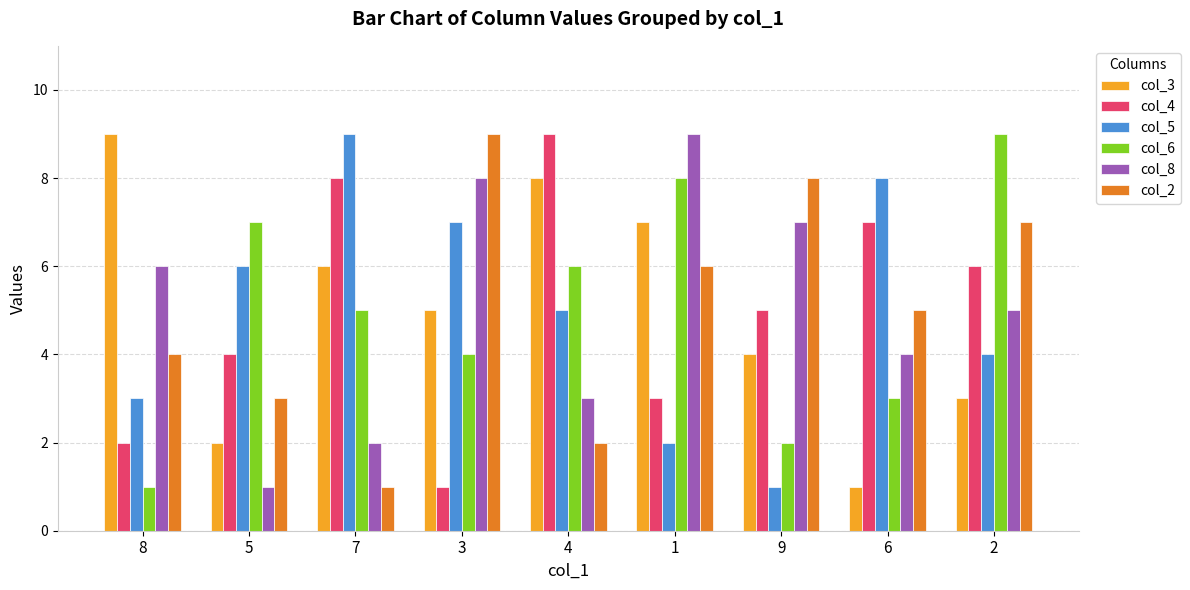

What is the spread (max minus min) of values at 9?

7